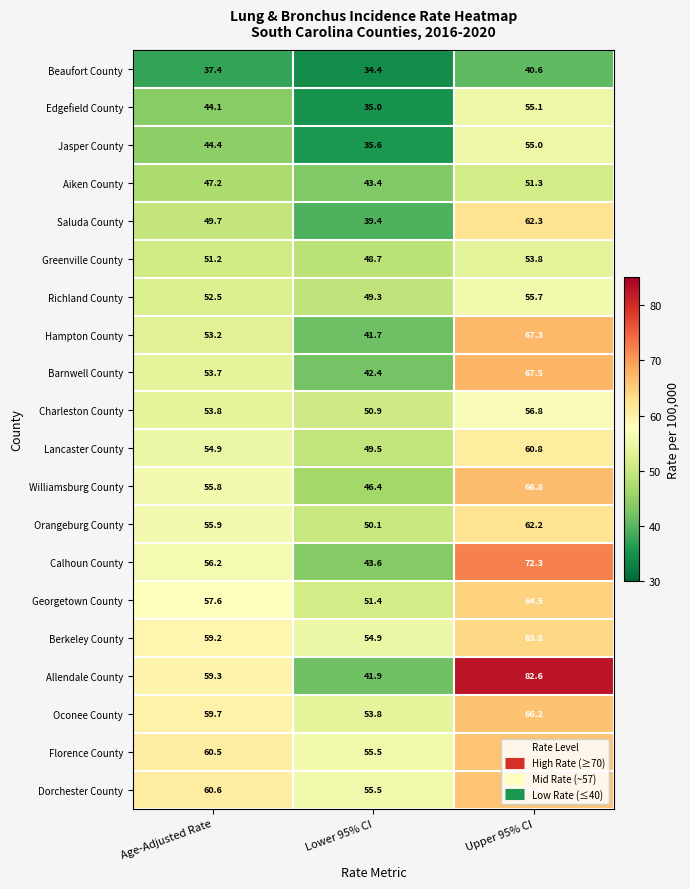

At which category does the chart reach its minimum across all series?

Lower 95% CI